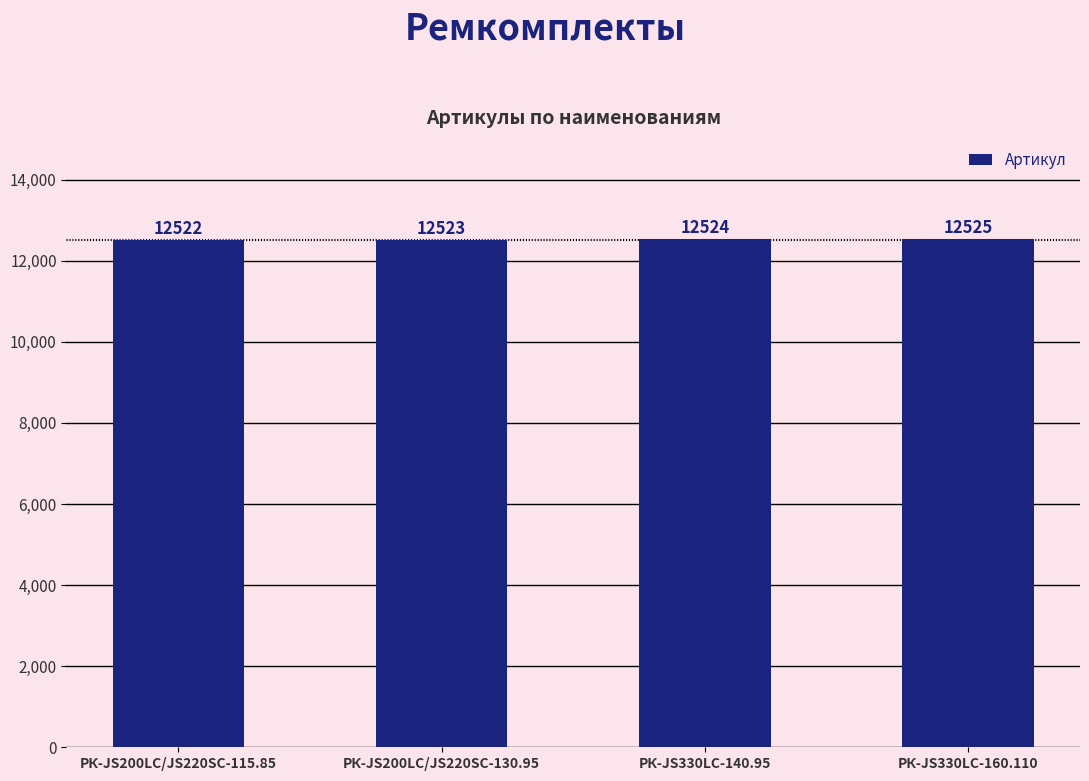

The value at РК-JS200LC/JS220SC-115.85 is 2915. True or false?

False